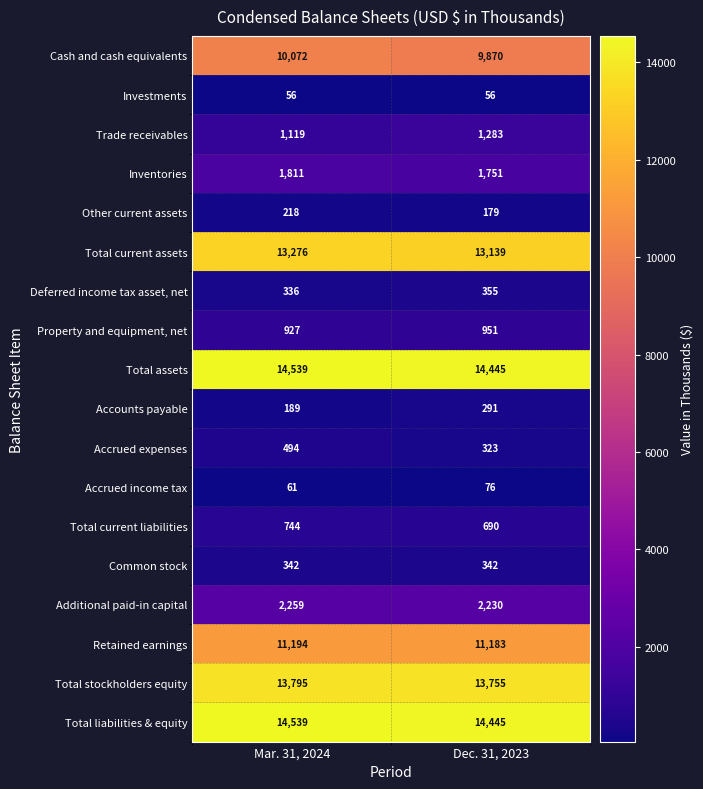

The value of Cash and cash equivalents at Mar. 31, 2024 is 10072. True or false?

True